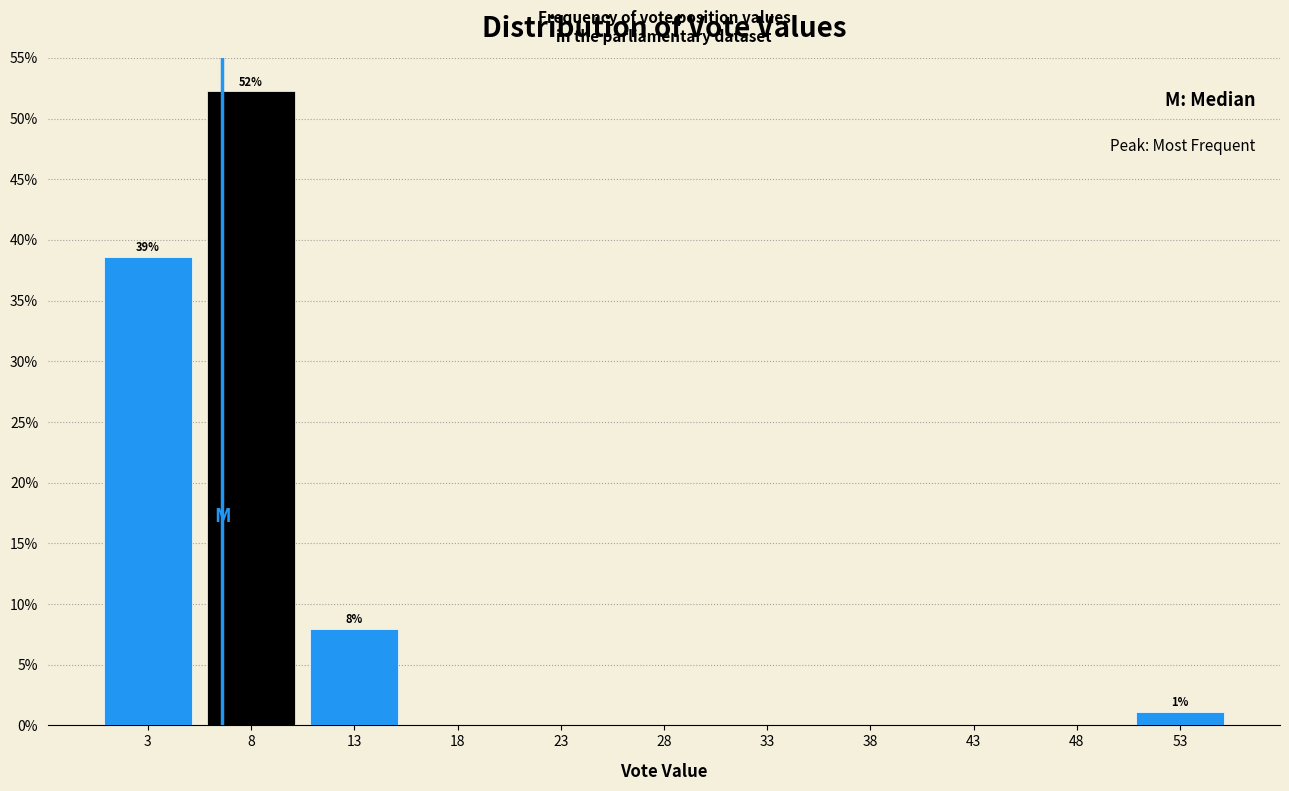

Which range on the x-axis has the tallest bar?

6.0 to 11.0